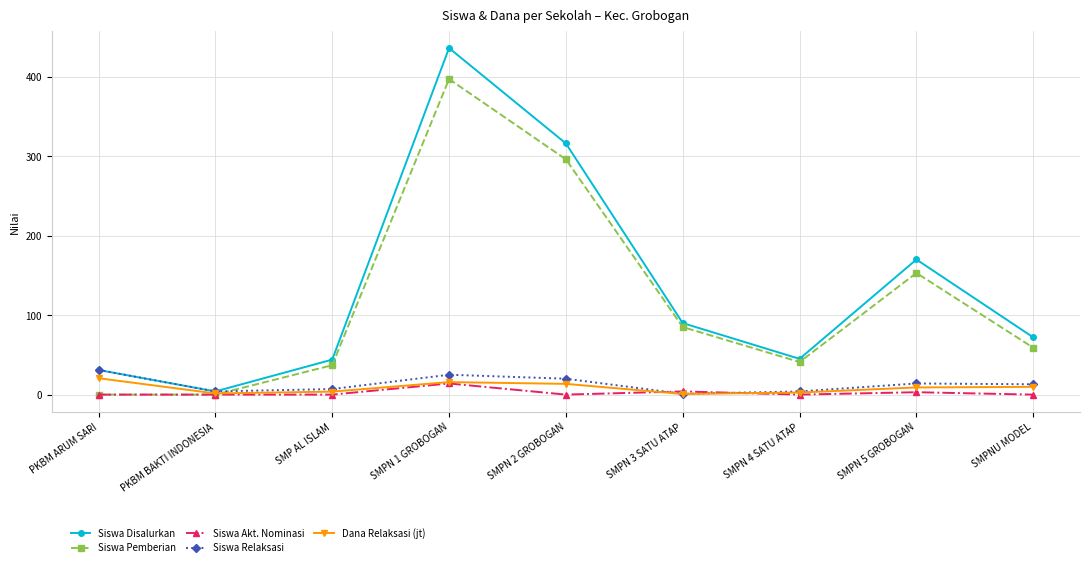

Is the value of Siswa Disalurkan at SMPN 3 SATU ATAP greater than the value of Dana Relaksasi (jt) at SMP AL ISLAM?

Yes